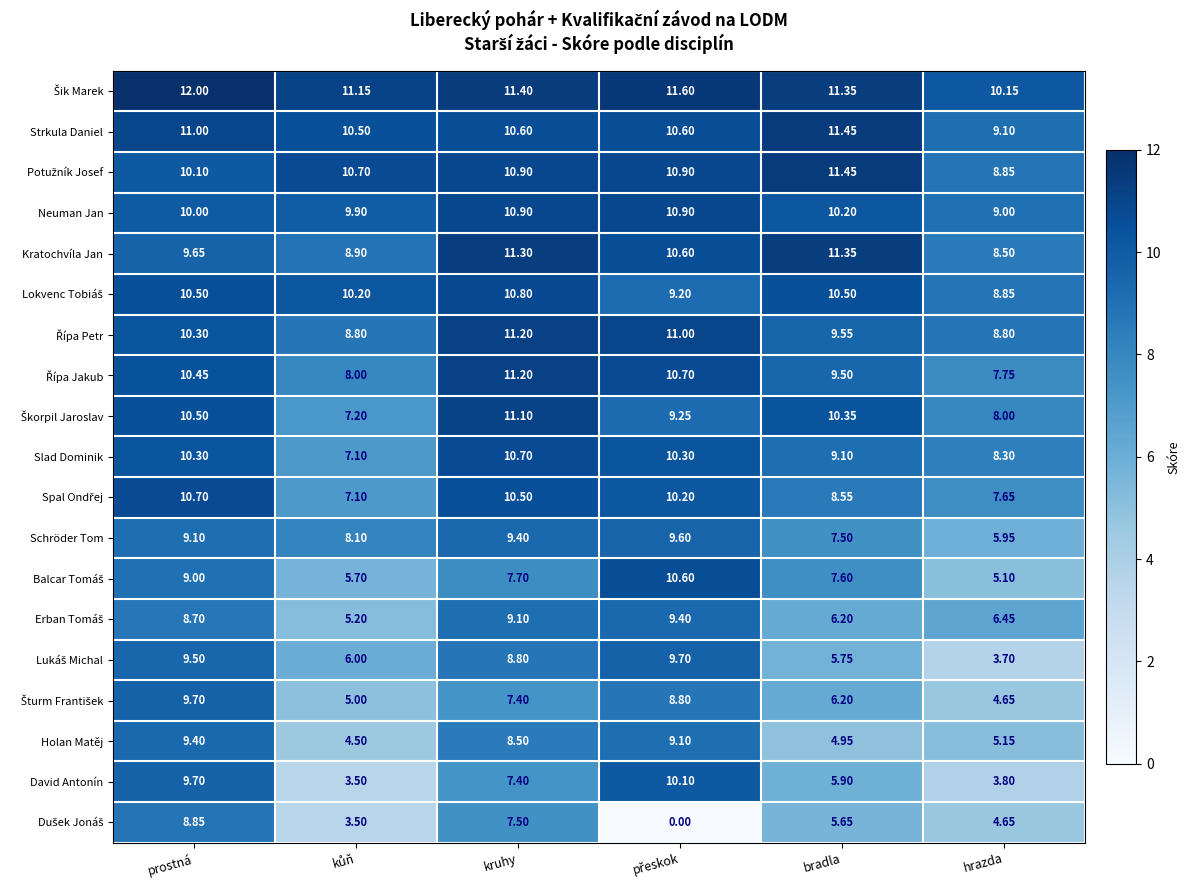

What is the sum of the Kratochvíla Jan values at kruhy and prostná?

21.0